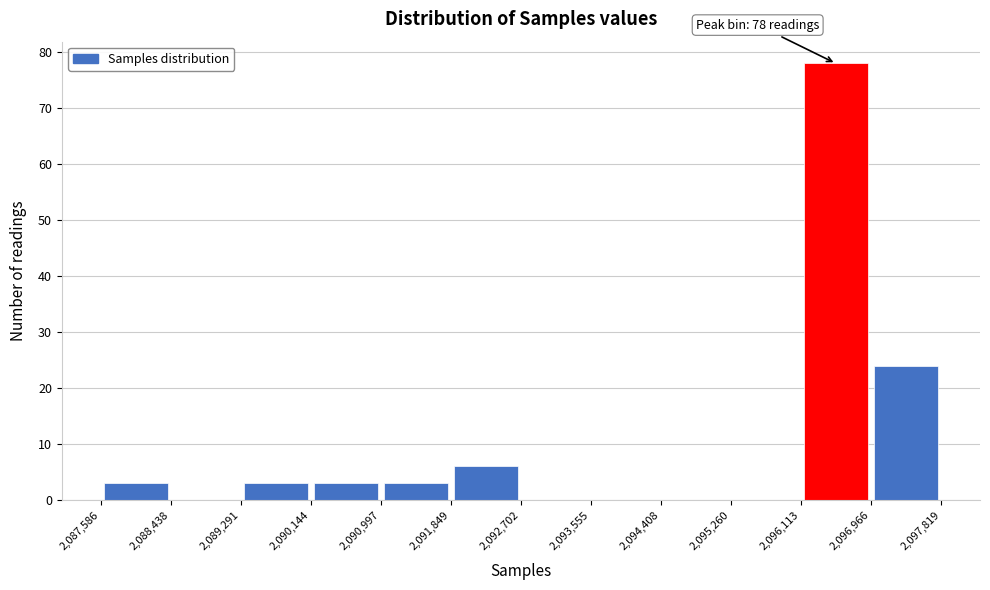

Over which range of the x-axis is the bar tallest?

2,096,113 to 2,096,966